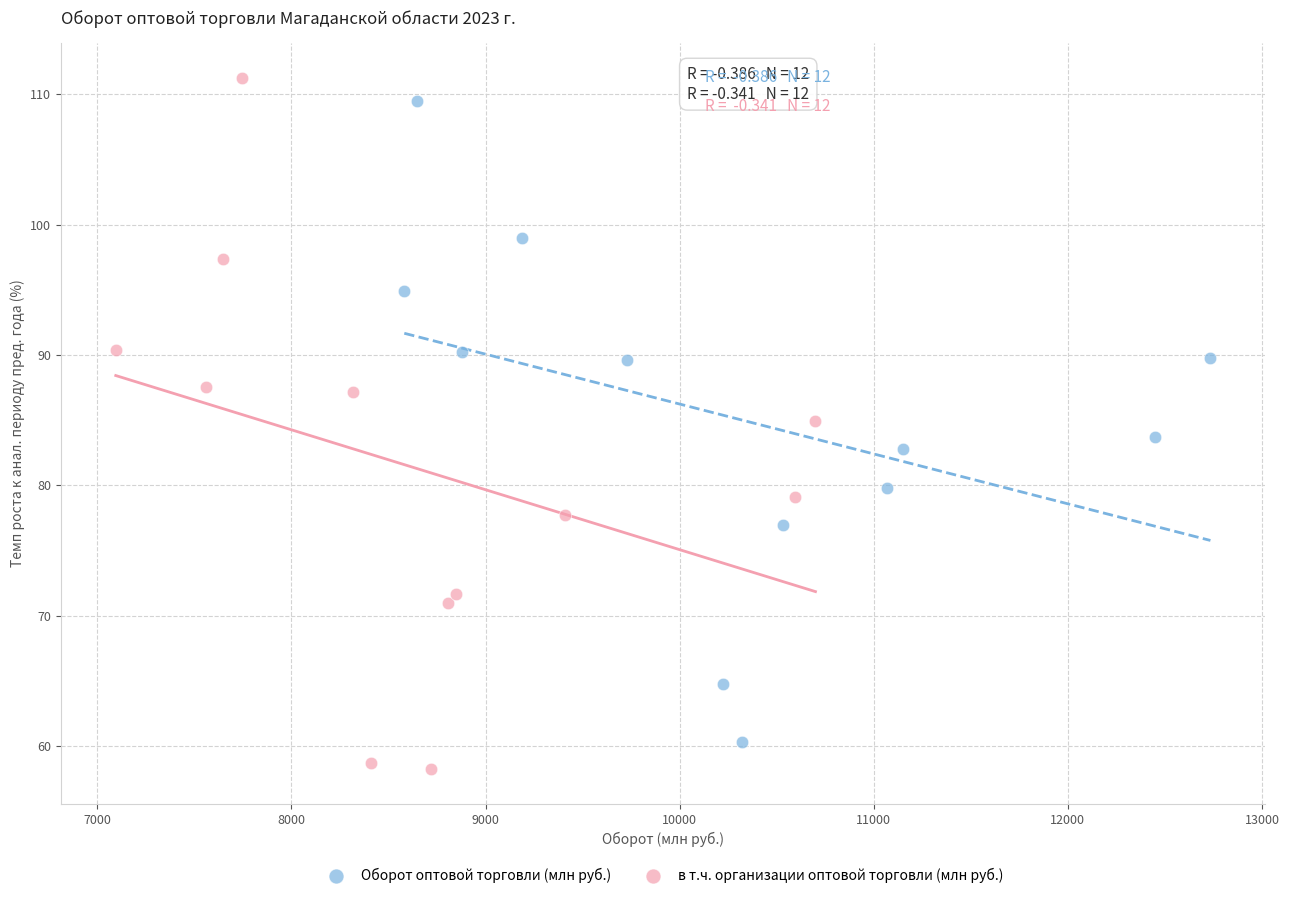

What are all the series names shown in the legend?

Оборот оптовой торговли (млн руб.), в т.ч. организации оптовой торговли (млн руб.)